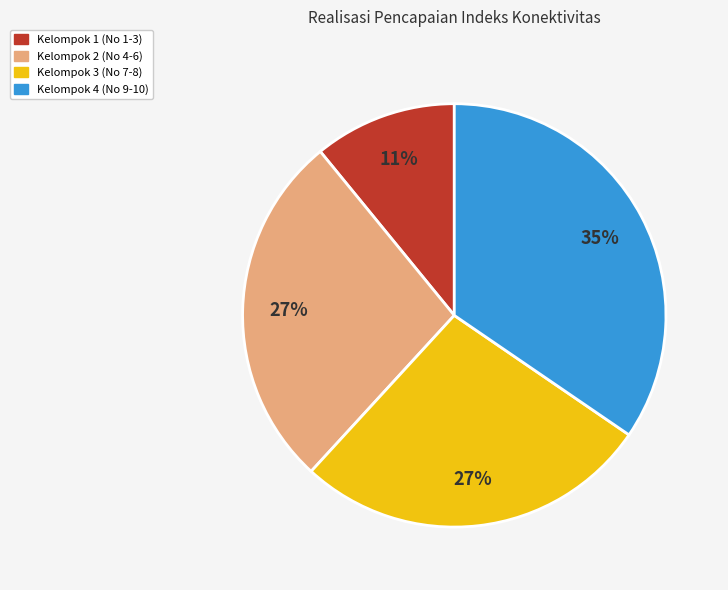

Is there any slice that represents more than half of the pie?

No